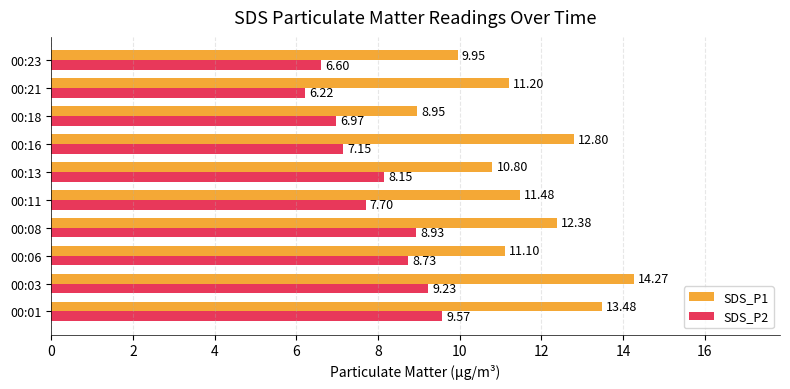

List the series in order of their overall mean, highest first.

SDS_P1, SDS_P2